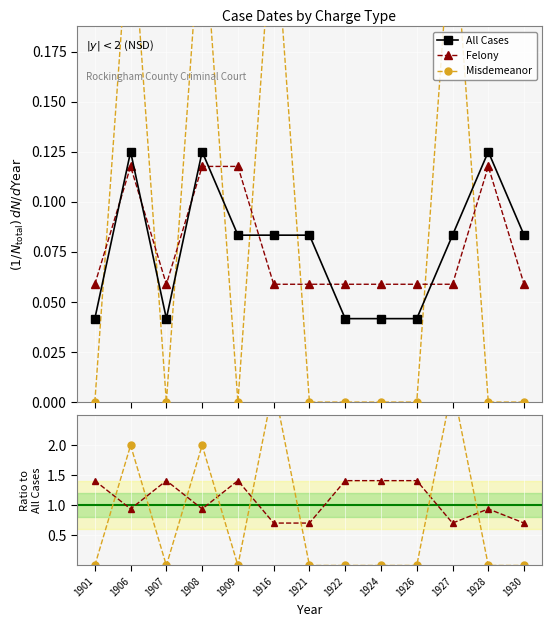

Reading left to right, list all the values displayed in this chart.

All Cases: 1901=0.0	1906=0.1	1907=0.0	1908=0.1	1909=0.1	1916=0.1	1921=0.1	1922=0.0	1924=0.0	1926=0.0	1927=0.1	1928=0.1	1930=0.1
Felony: 1901=0.1	1906=0.1	1907=0.1	1908=0.1	1909=0.1	1916=0.1	1921=0.1	1922=0.1	1924=0.1	1926=0.1	1927=0.1	1928=0.1	1930=0.1
Misdemeanor: 1901=0.0	1906=0.2	1907=0.0	1908=0.2	1909=0.0	1916=0.2	1921=0.0	1922=0.0	1924=0.0	1926=0.0	1927=0.2	1928=0.0	1930=0.0
Felony / All: 1901=1.4	1906=0.9	1907=1.4	1908=0.9	1909=1.4	1916=0.7	1921=0.7	1922=1.4	1924=1.4	1926=1.4	1927=0.7	1928=0.9	1930=0.7
Misdemeanor / All: 1901=0.0	1906=2.0	1907=0.0	1908=2.0	1909=0.0	1916=3.0	1921=0.0	1922=0.0	1924=0.0	1926=0.0	1927=3.0	1928=0.0	1930=0.0